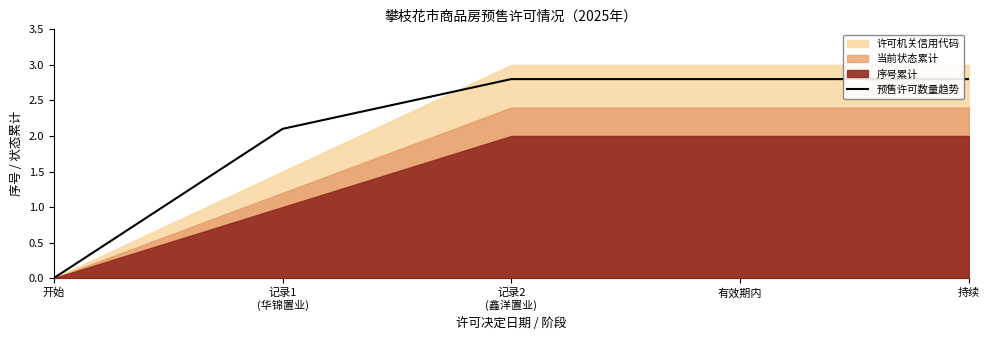

Approximately how many times larger is the value at 记录2
(鑫洋置业) compared to 记录1
(华锦置业)?

1.3